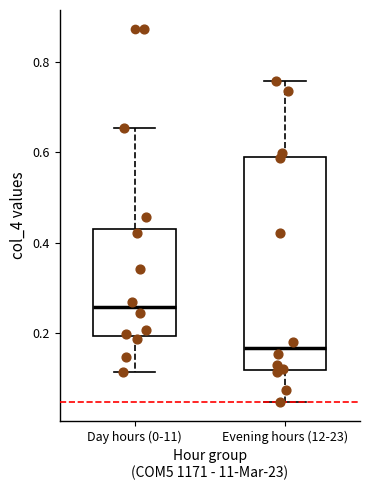

Reading left to right, transcribe this box plot: for each box, give where its median line is, the range the box spans, and where its two whiskers end, as read against the y-axis. The values are not printed on the chart, so give them approximately, as read against the axis.

Day hours (0-11): median 0.26, box 0.20 to 0.44, whiskers 0.12 to 0.66
Evening hours (12-23): median 0.16, box 0.12 to 0.60, whiskers 0.04 to 0.76